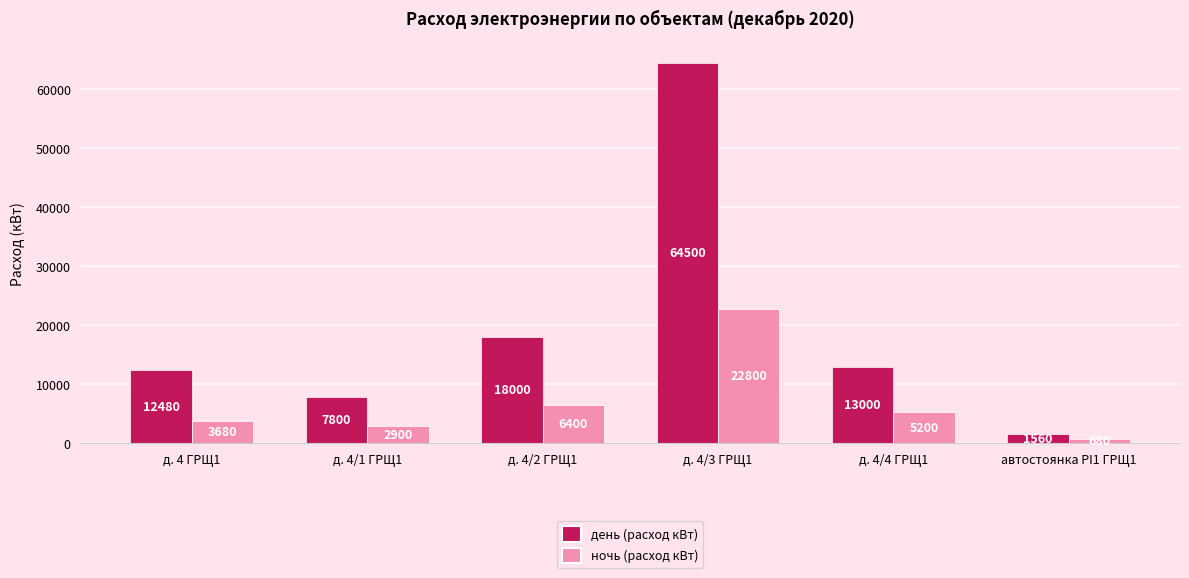

What is the label of the 1st bar from the left?

д. 4 ГРЩ1